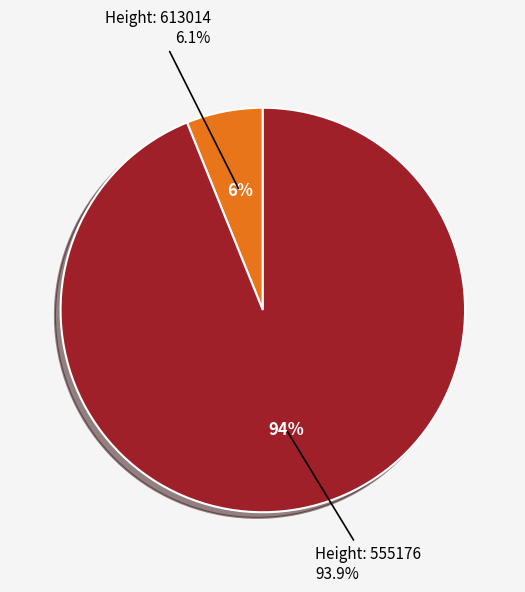

What is the smallest slice in the pie chart?

613014